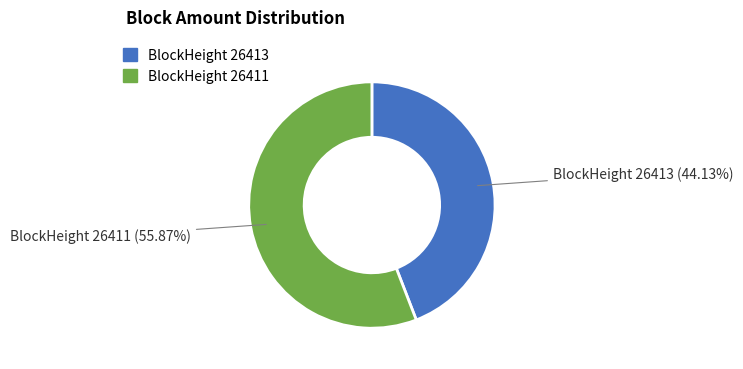

Which category has the smallest portion of the pie?

BlockHeight 26413